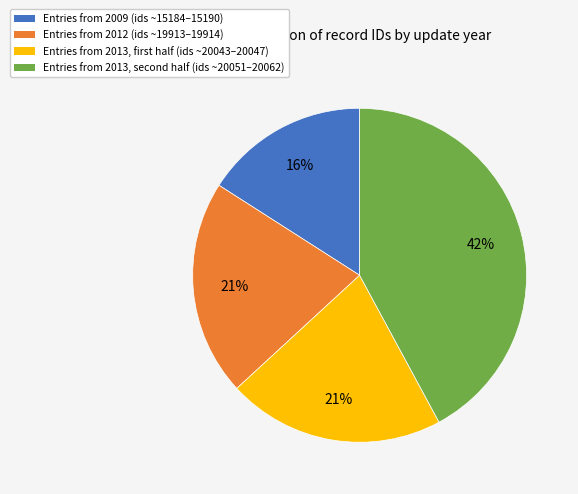

Between Entries from 2009 (ids ~15184–15190) and Entries from 2012 (ids ~19913–19914), which is larger?

Entries from 2012 (ids ~19913–19914)